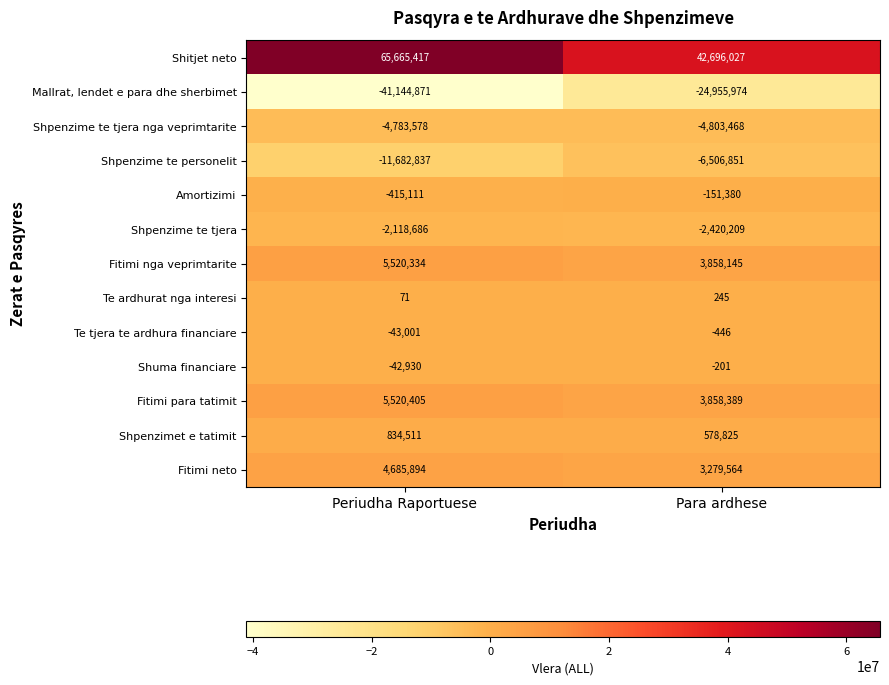

What is the difference between the Shpenzime te personelit values at Para ardhese and Periudha Raportuese?

5175986